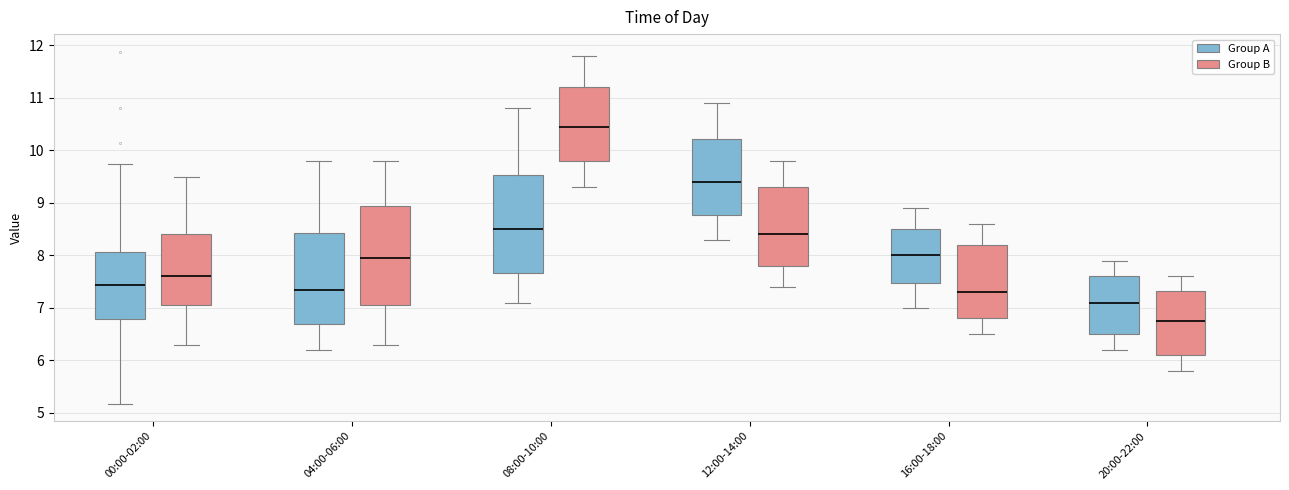

Reading left to right, read every box against the y-axis: the position of its median line, the range the box covers, and the ends of its whiskers. The values are not printed on the chart, so give them approximately, as read against the axis.

00:00-02:00 (Group A): median 7.4, box 6.8 to 8.1, whiskers 5.2 to 9.8
00:00-02:00 (Group B): median 7.6, box 7.1 to 8.4, whiskers 6.3 to 9.5
04:00-06:00 (Group A): median 7.4, box 6.7 to 8.4, whiskers 6.2 to 9.8
04:00-06:00 (Group B): median 8.0, box 7.1 to 9.0, whiskers 6.3 to 9.8
08:00-10:00 (Group A): median 8.5, box 7.7 to 9.5, whiskers 7.1 to 10.8
08:00-10:00 (Group B): median 10.5, box 9.8 to 11.2, whiskers 9.3 to 11.8
12:00-14:00 (Group A): median 9.4, box 8.8 to 10.2, whiskers 8.3 to 10.9
12:00-14:00 (Group B): median 8.4, box 7.8 to 9.3, whiskers 7.4 to 9.8
16:00-18:00 (Group A): median 8.0, box 7.5 to 8.5, whiskers 7.0 to 8.9
16:00-18:00 (Group B): median 7.3, box 6.8 to 8.2, whiskers 6.5 to 8.6
20:00-22:00 (Group A): median 7.1, box 6.5 to 7.6, whiskers 6.2 to 7.9
20:00-22:00 (Group B): median 6.8, box 6.1 to 7.3, whiskers 5.8 to 7.6